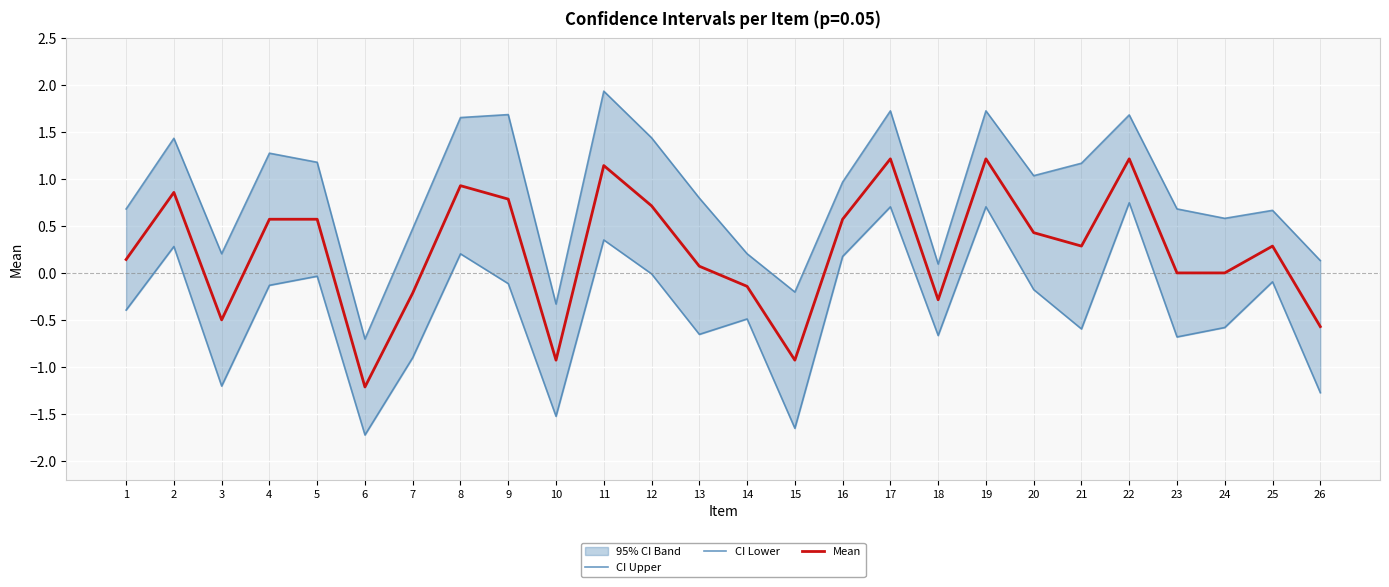

At how many categories does at least one series exceed 0?

23